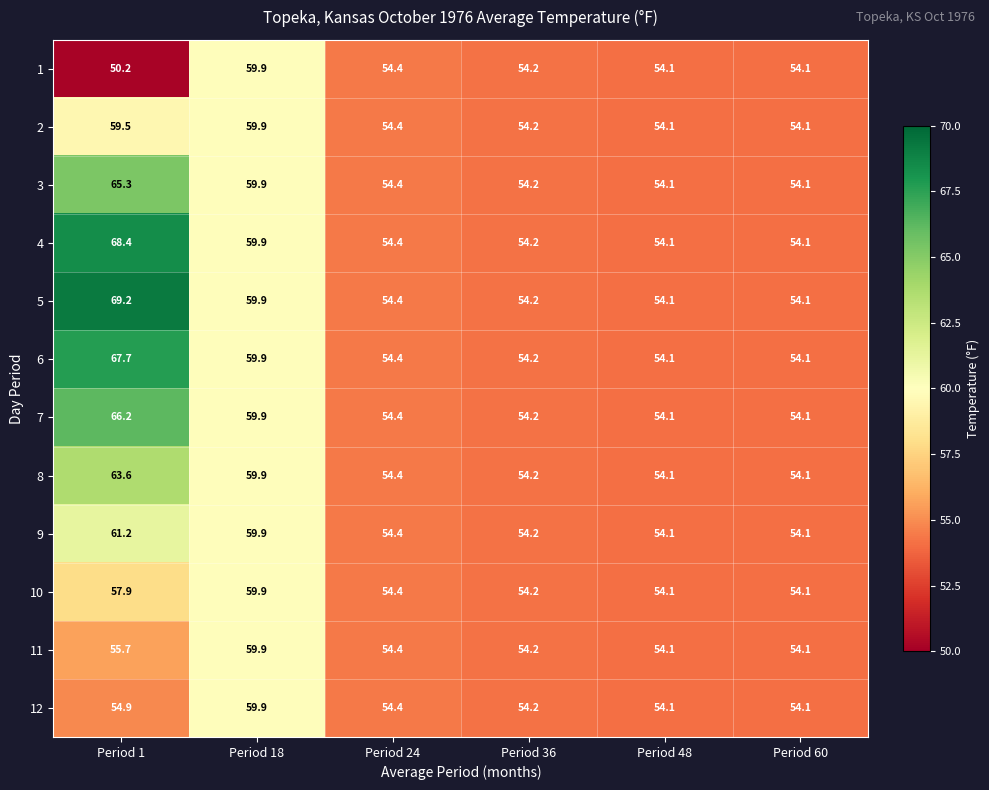

Is it true that 4 equals 54.1 at Period 60?

True